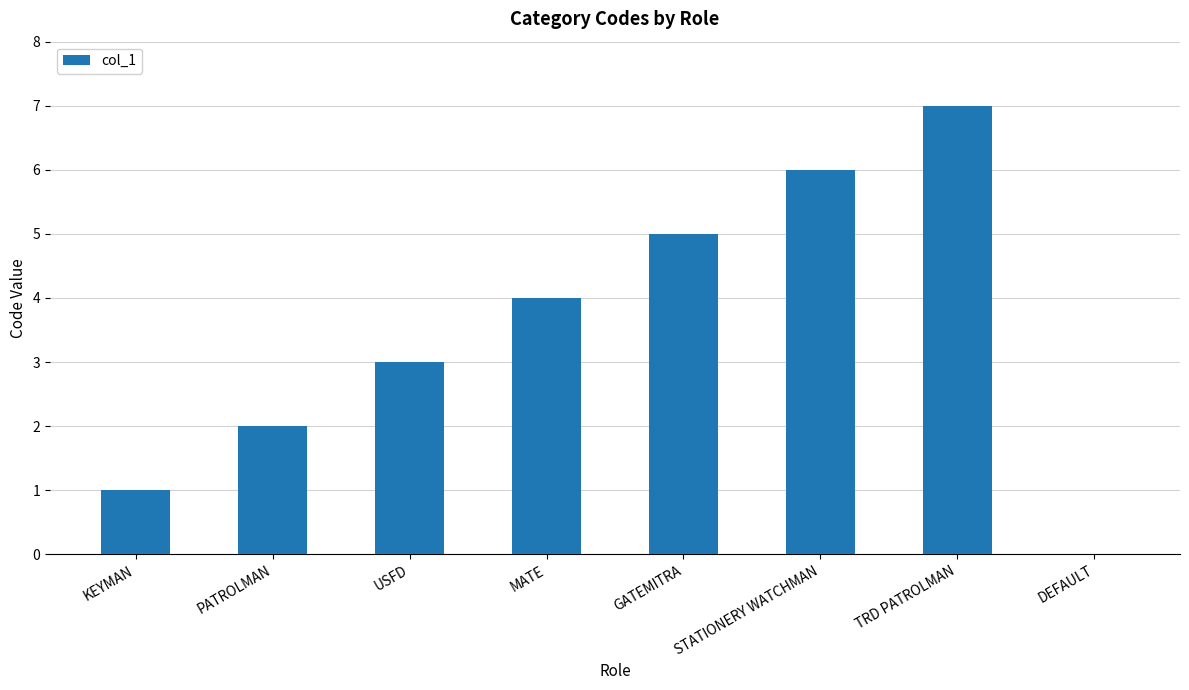

At which label is the value closest to 3?

USFD